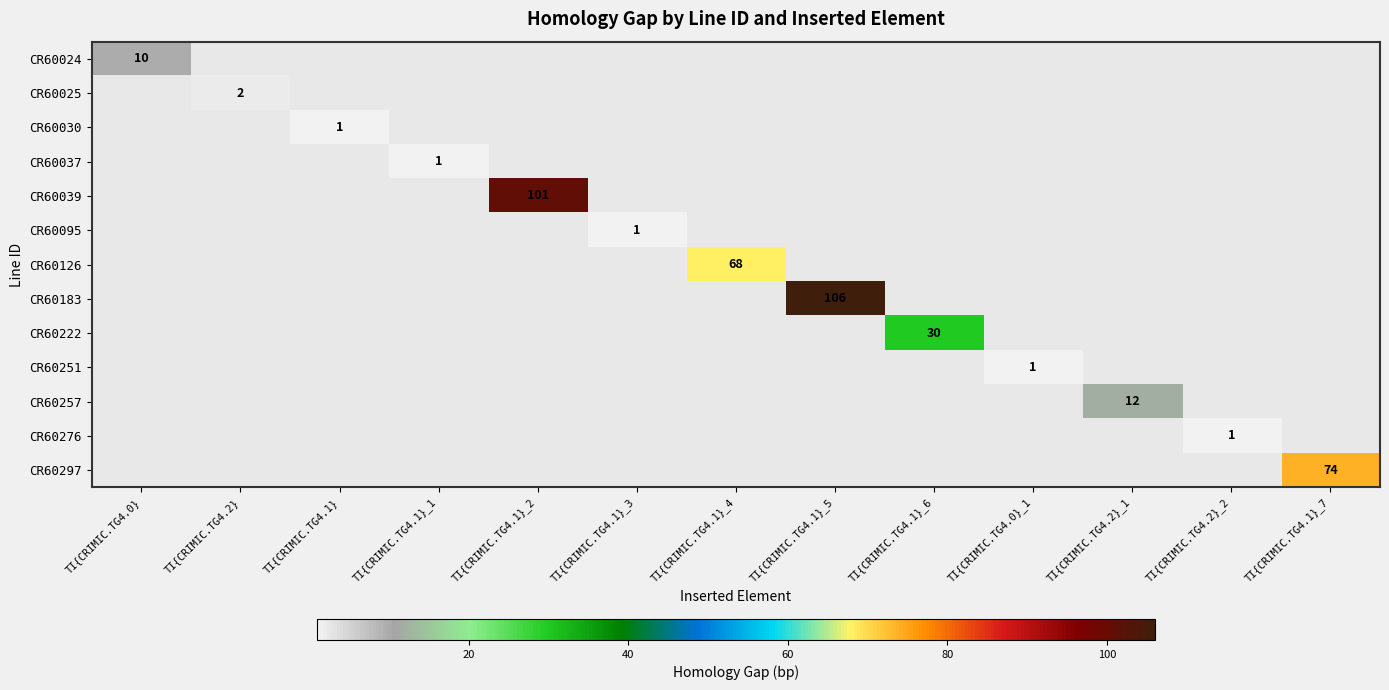

Which series has the widest spread of values?

CR60024